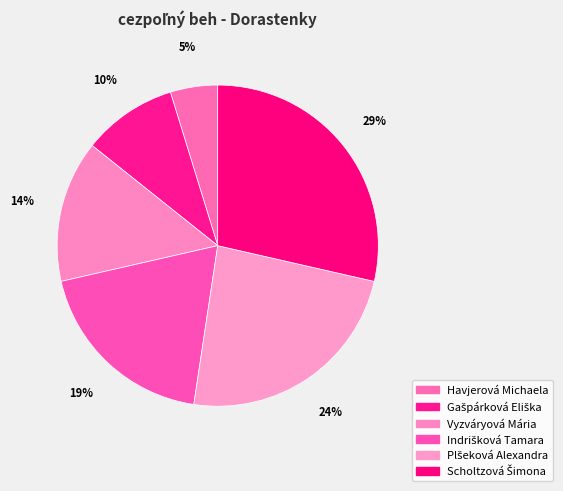

How many slices are in this pie chart?

6